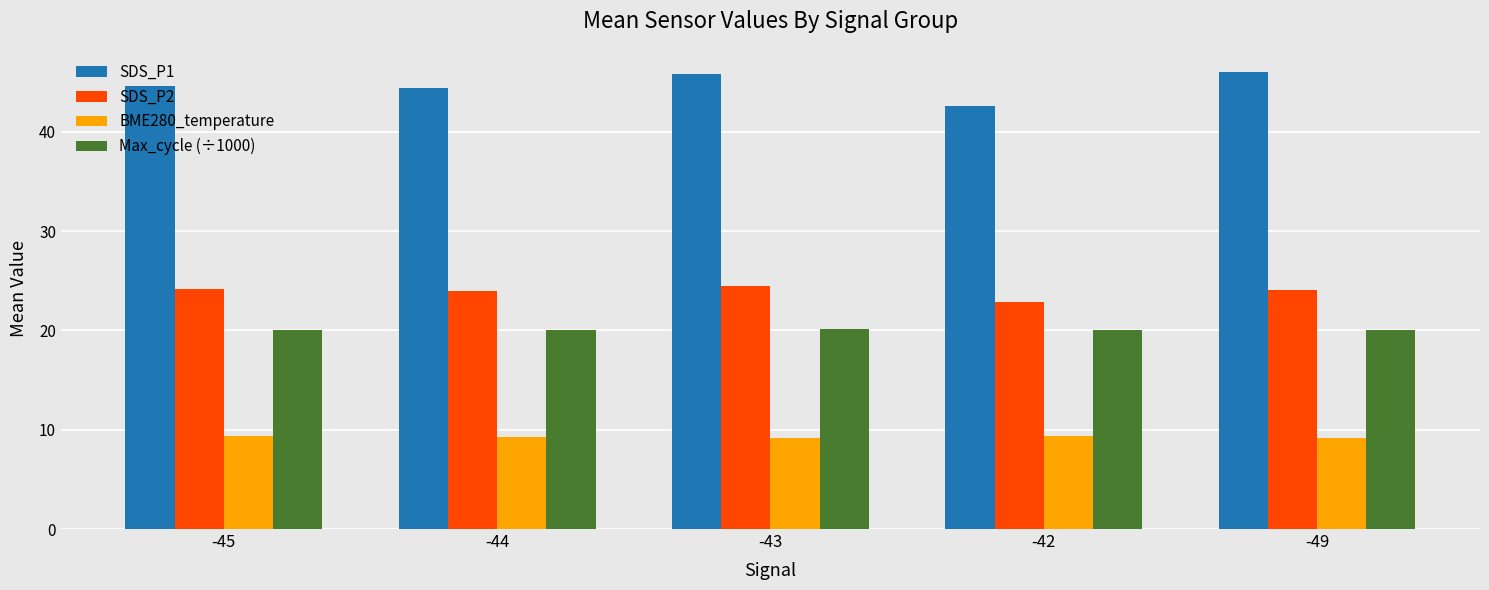

How many data points does each series have?

5